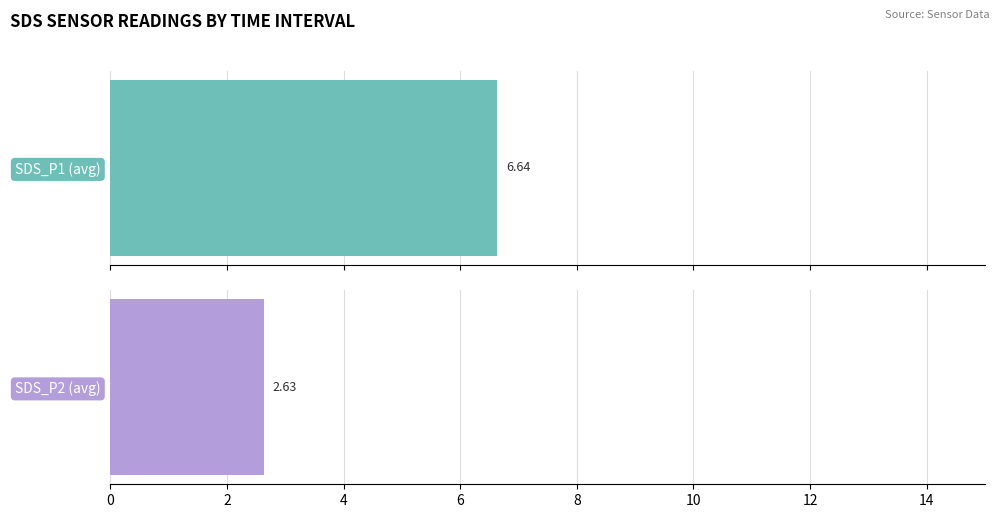

Which series has the largest total across all categories?

SDS_P1